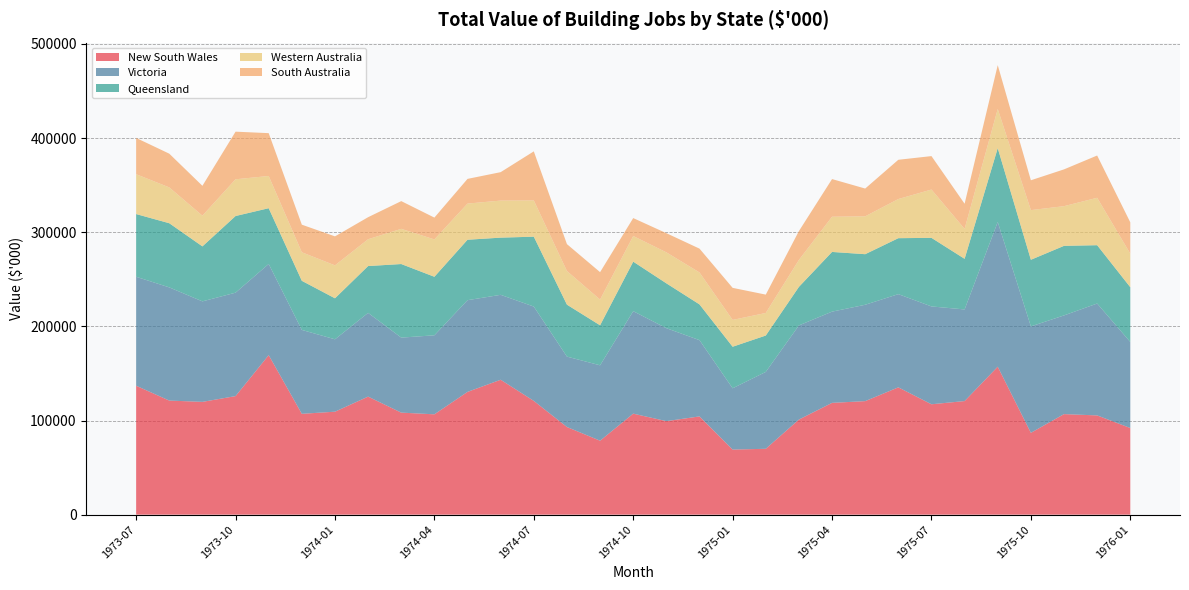

Reading left to right, extract all data points from this chart.

New South Wales: 136950	121188	119816	125935	169460	107123	109373	125389	108391	106582	130415	143309	120851	93109	78578	107302	99351	104361	69150	69969	101020	118753	120595	135242	117263	120670	157176	86933	106804	105424	92041
Victoria: 115760	120233	106749	109879	96862	89113	76897	88959	79671	83948	97414	90211	100204	74783	80072	108860	98742	81031	65090	81671	100005	96907	102362	99007	103934	97322	153745	113037	104853	118852	91408
Queensland: 66601	68152	58412	81414	59205	52159	43560	49734	78160	62161	64199	60740	74230	55174	42497	52602	47644	37967	44135	38638	40934	63419	53726	59437	72848	53774	78407	70790	73891	61962	58161
Western Australia: 42337	38050	32623	39025	34239	30329	34988	28485	37386	39694	38404	39368	38515	35735	27345	27230	32914	33907	28497	23964	28614	37396	40212	41575	51318	31807	41580	52740	42152	50359	35636
South Australia: 38528	35832	31719	50582	45494	29312	30799	23415	29450	23165	26242	30190	52111	28555	29111	19050	20349	25319	34040	19503	30649	39999	29508	41703	35518	26704	46590	31695	39079	44911	33279